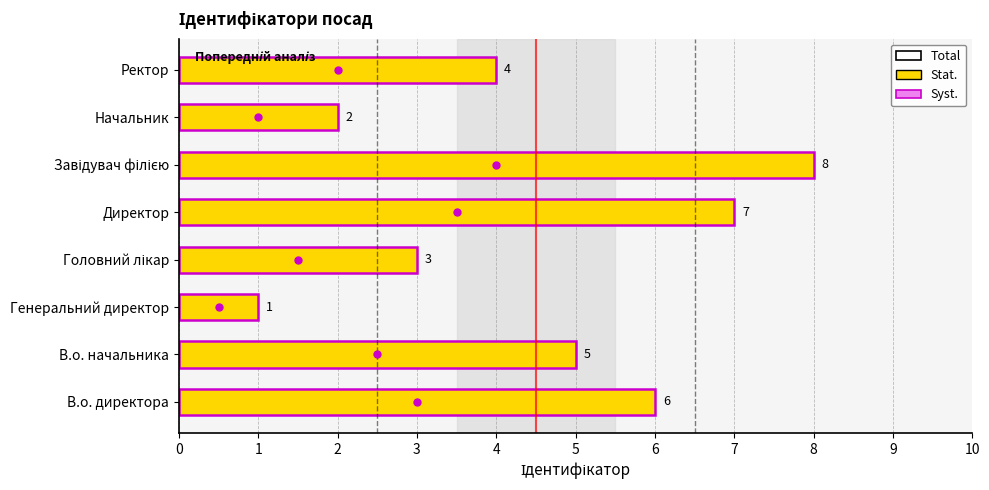

Which label corresponds to the smallest value in the chart?

Генеральний директор